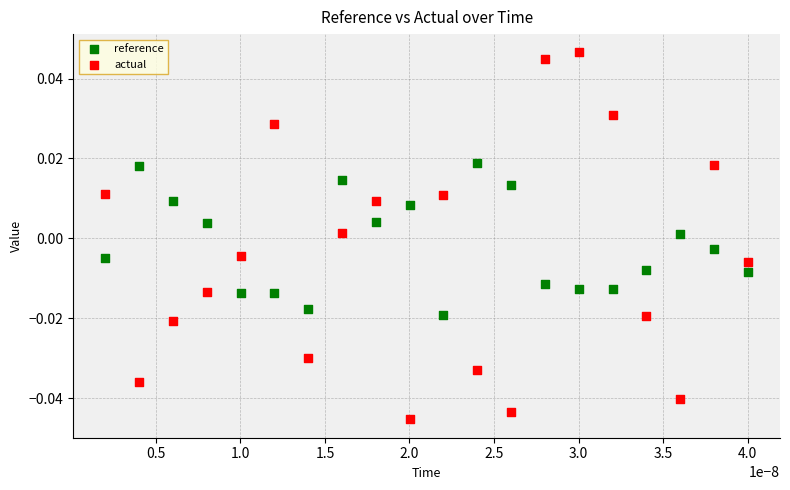

Which series reaches the minimum Y coordinate?

actual